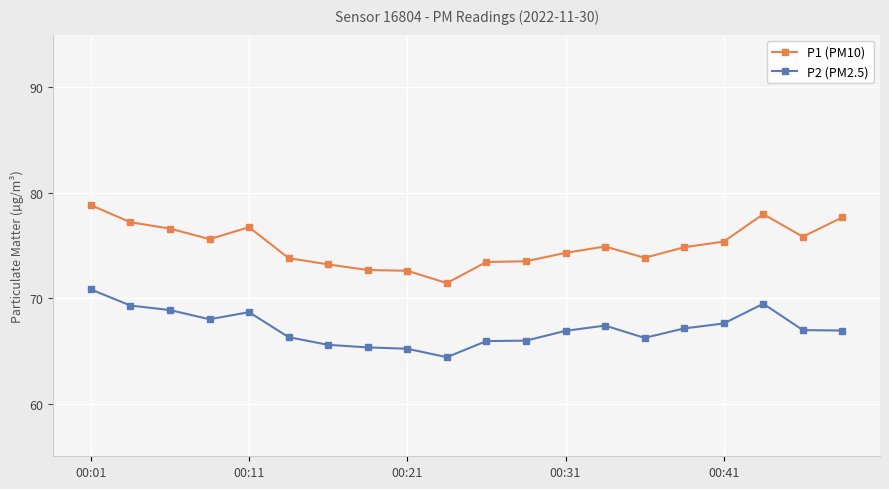

What is the value of the P2 (PM2.5) point at the 16th from the left?

67.1